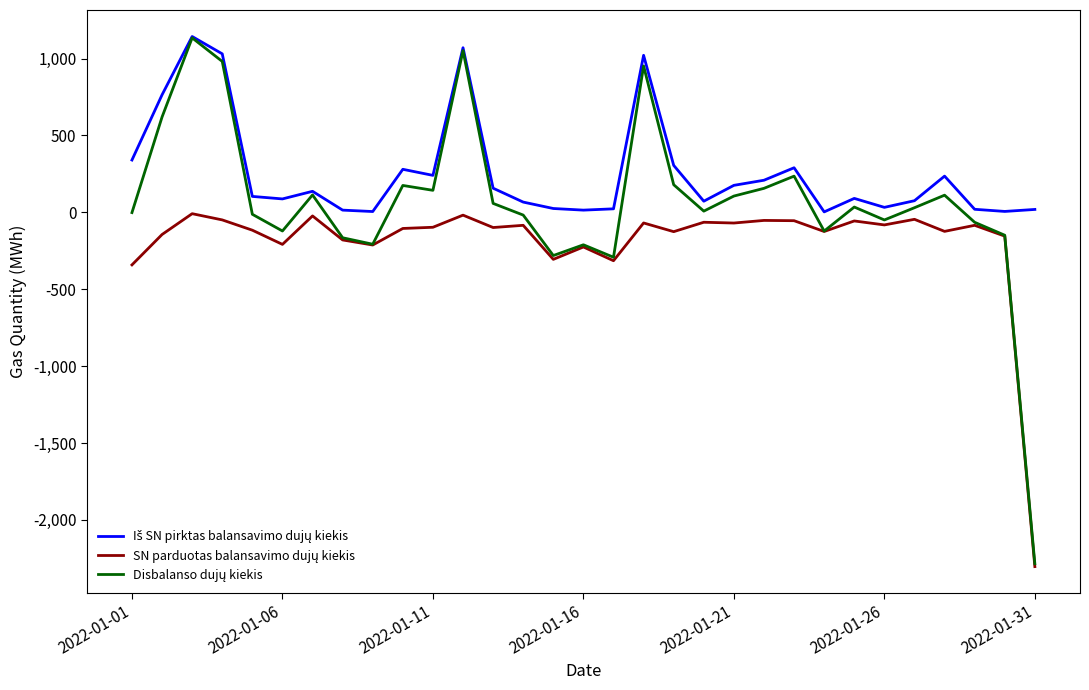

What is the minimum value shown in the chart?

-2303.7